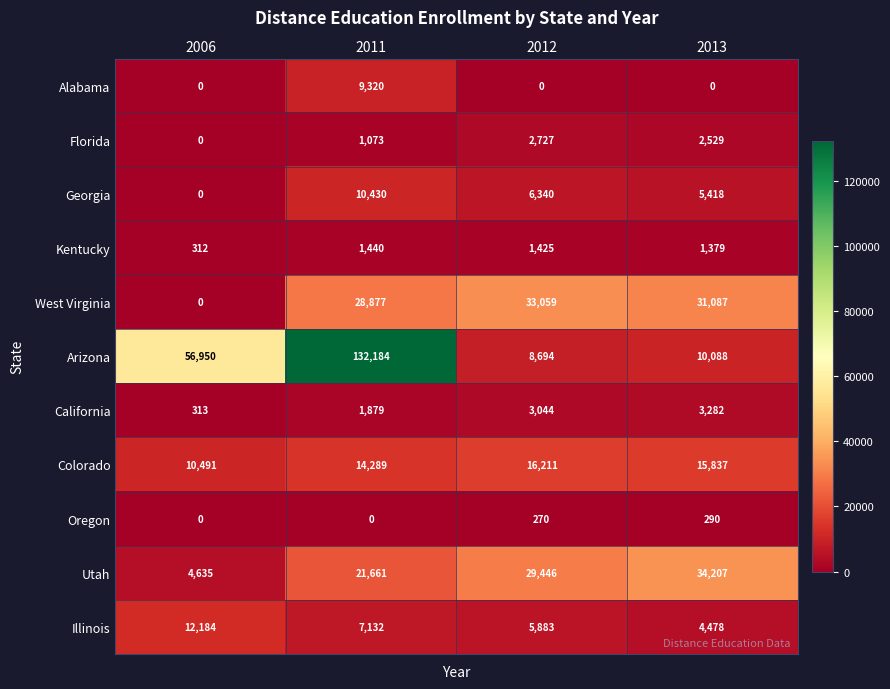

What is the sum of all Colorado values?

56828